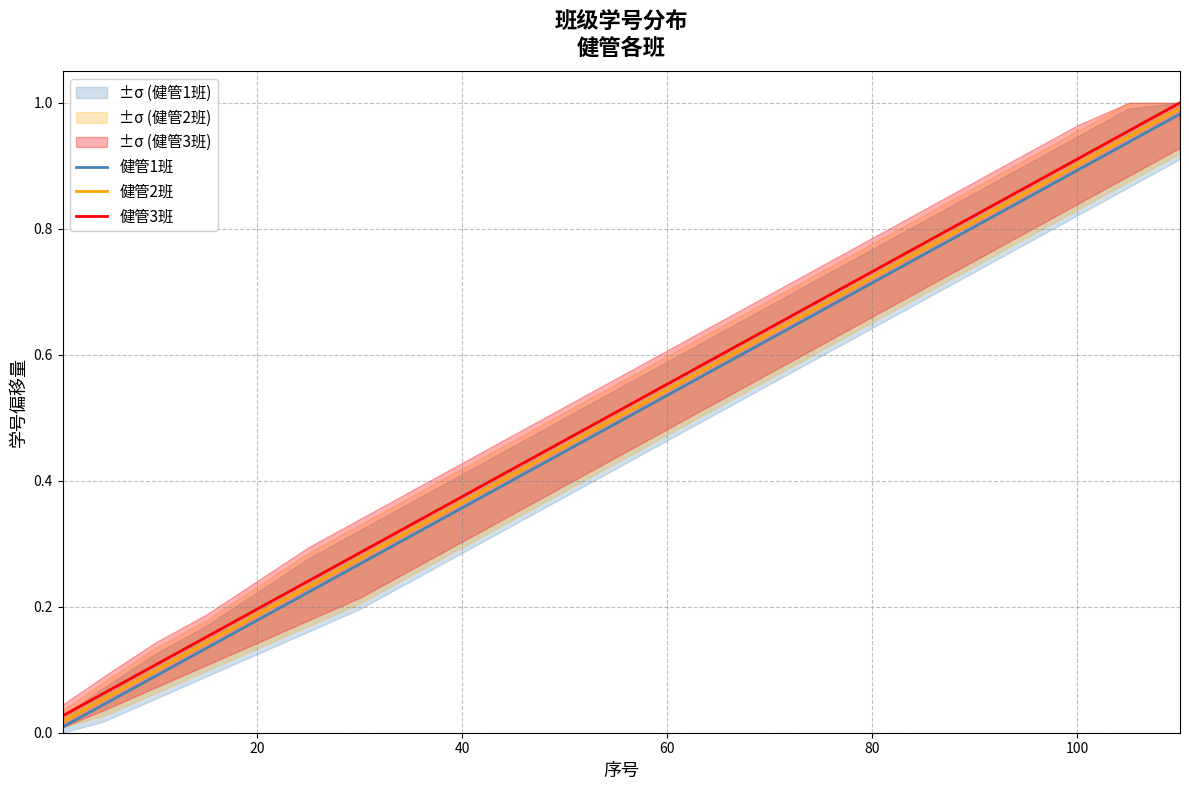

What are all the series names shown in the legend?

健管1班, 健管2班, 健管3班